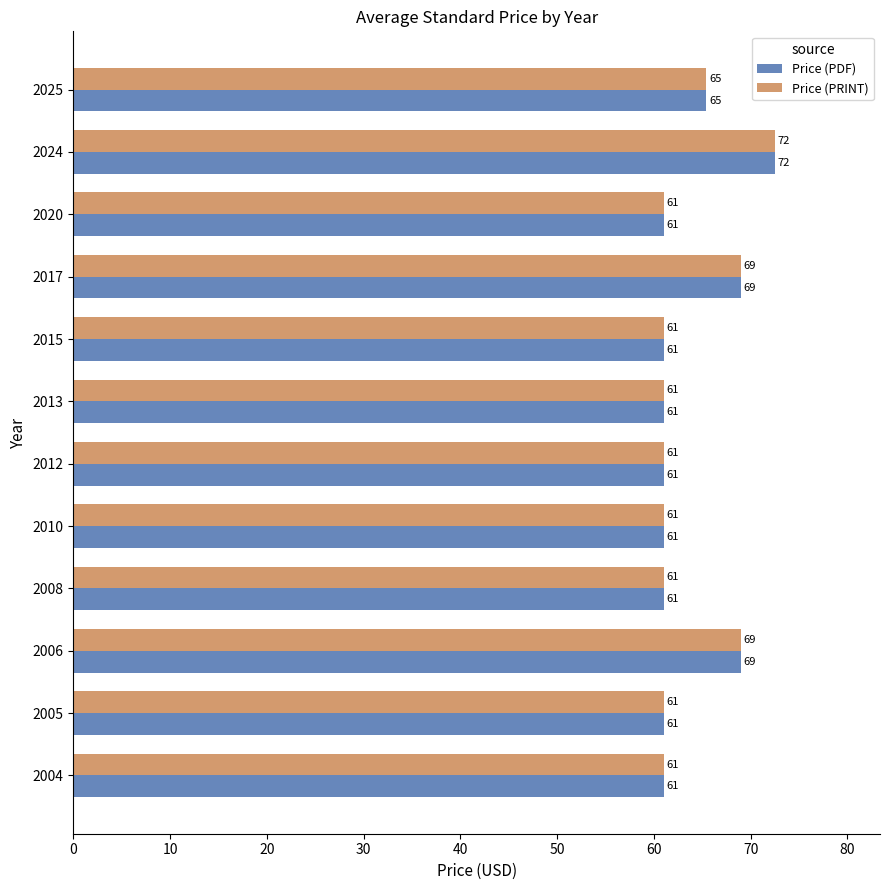

At how many categories does at least one series exceed 64?

4